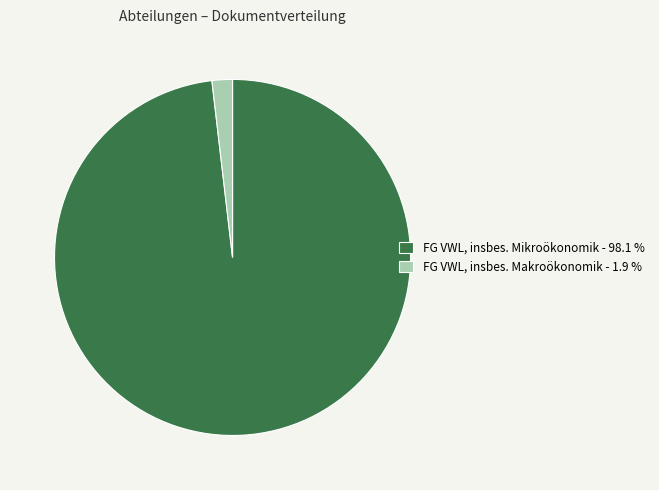

What is the largest slice in the pie chart?

FG VWL, insbes. Mikroökonomik - 98.1 %